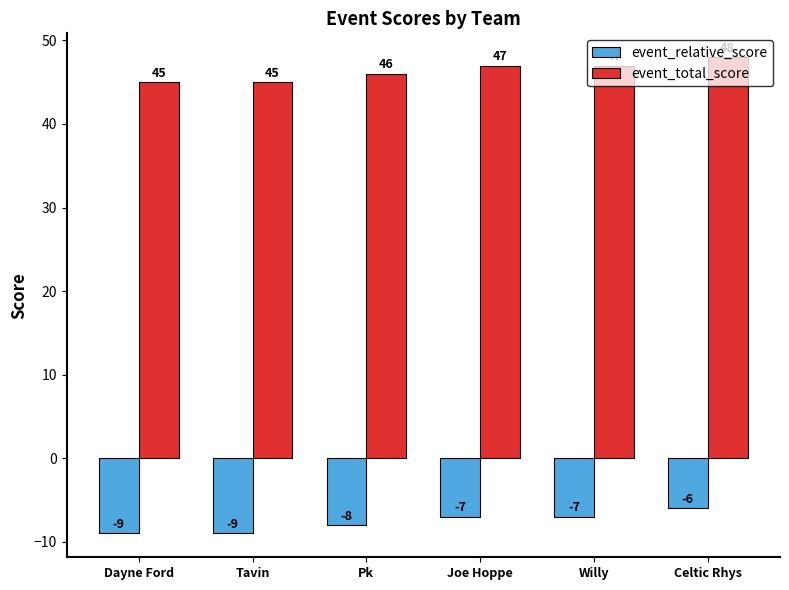

What is the maximum value for event_relative_score?

-6